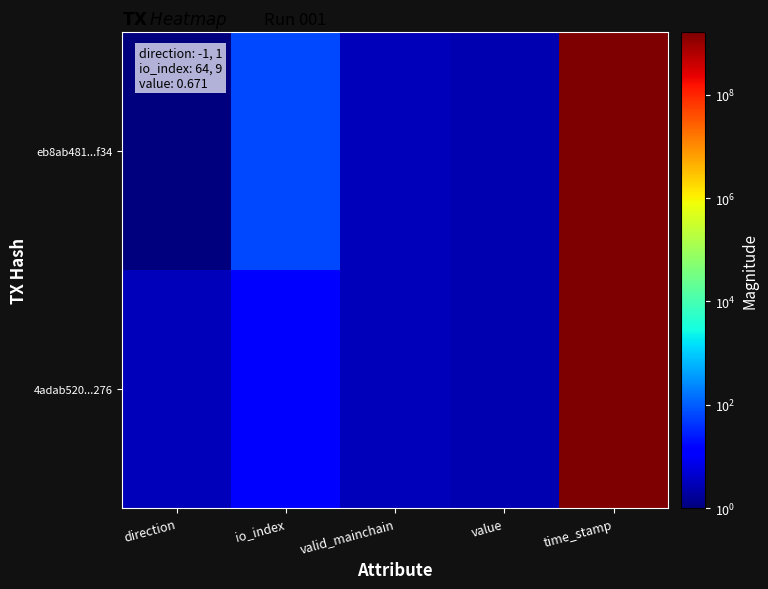

Rank the series by their average value, from highest to lowest.

eb8ab481...f34, 4adab520...276